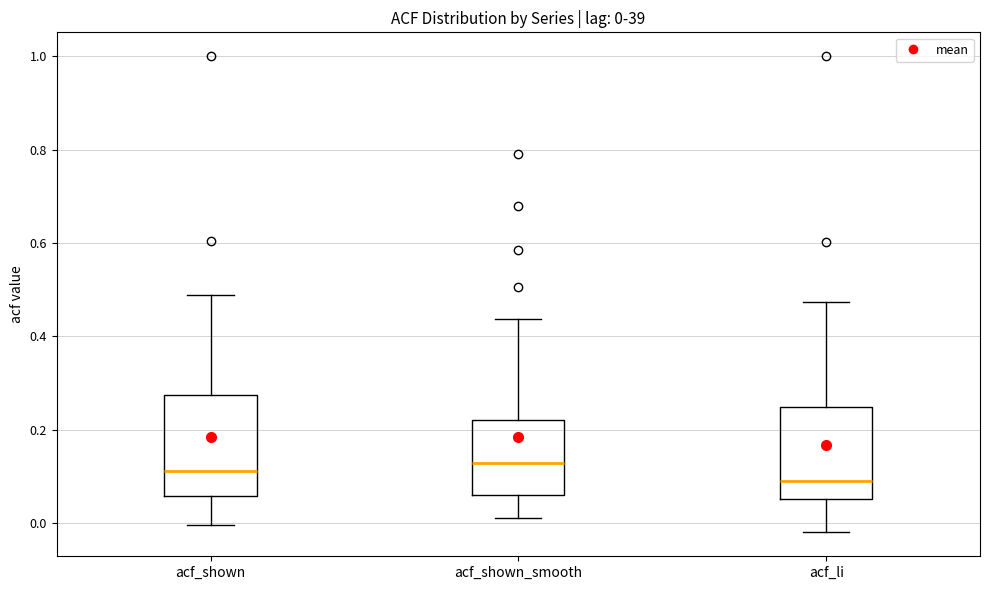

Which box has the lowest median line?

acf_li